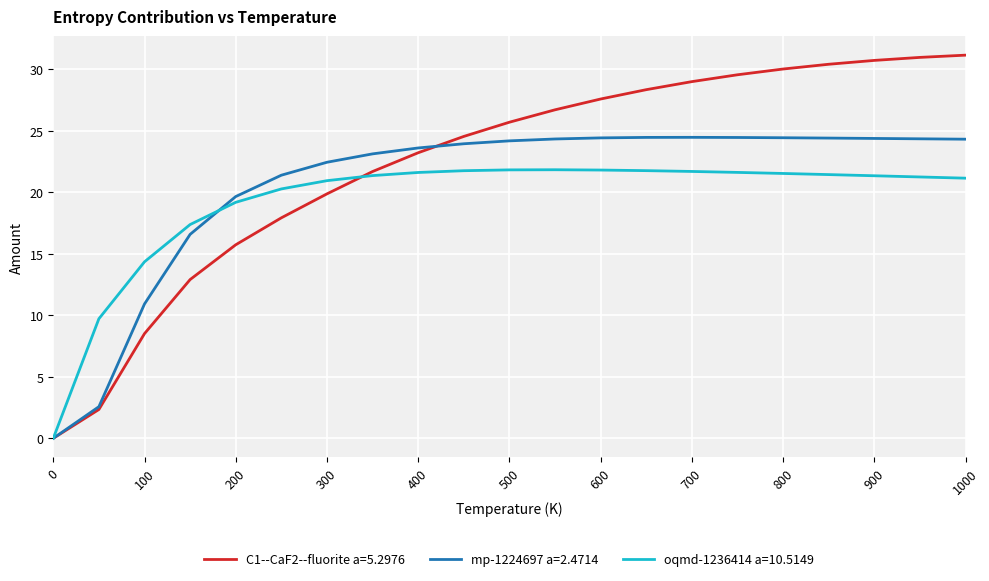

Which series ends up on top after the final intersection of mp-1224697 a=2.4714 and oqmd-1236414 a=10.5149?

mp-1224697 a=2.4714